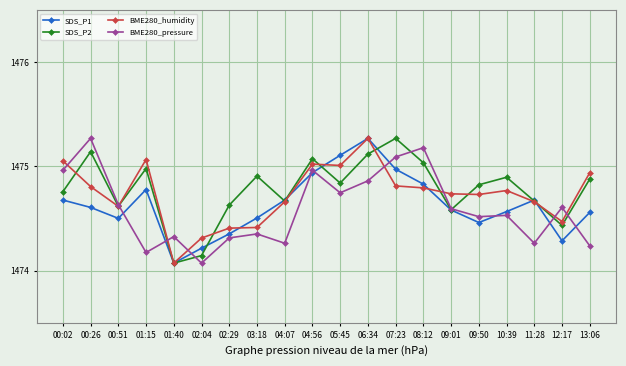

The BME280_pressure series shows 1474.2 at 13:06. True or false?

True